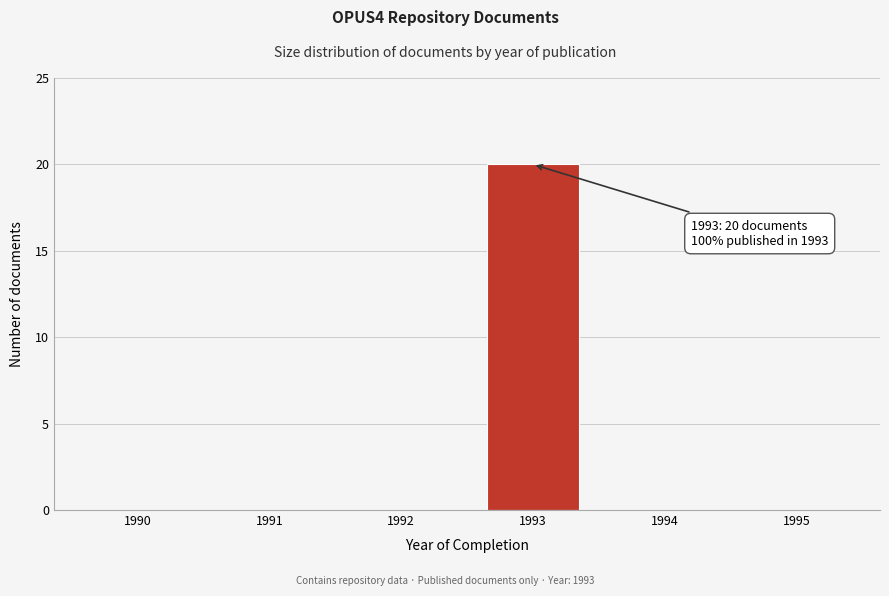

Reading left to right, list all the values displayed in this chart.

1990=0	1991=0	1992=0	1993=20	1994=0	1995=0